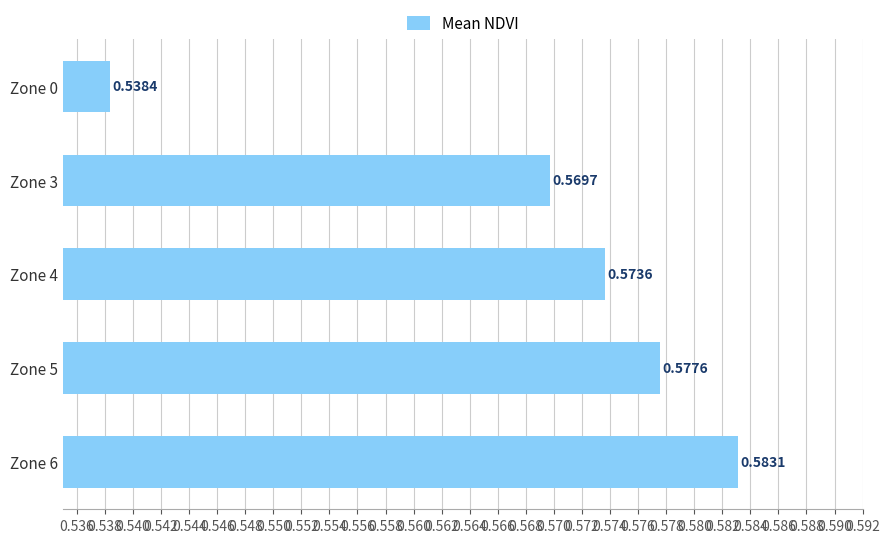

List the labels in order of value, largest first.

Zone 6, Zone 5, Zone 4, Zone 3, Zone 0